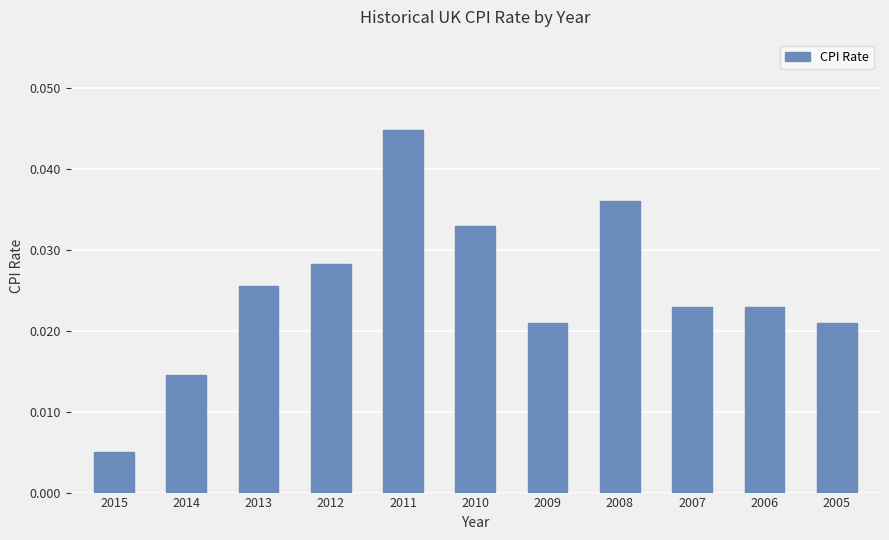

At which category does the chart reach its minimum across all series?

2015